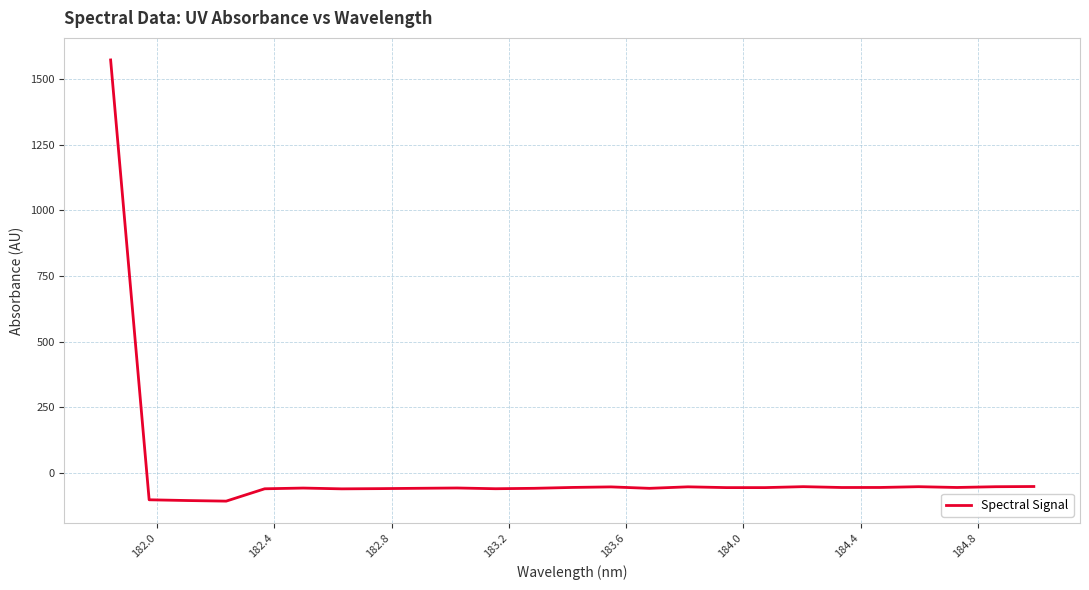

What is the maximum value shown in the chart?

1571.7